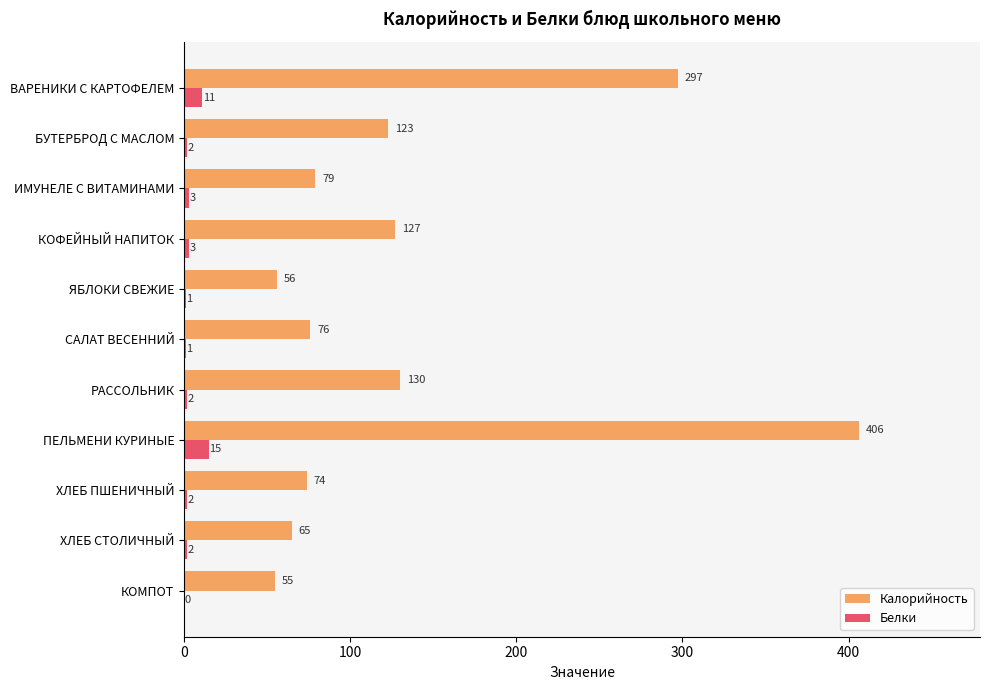

At which category is the sum across all series the highest?

ПЕЛЬМЕНИ КУРИНЫЕ